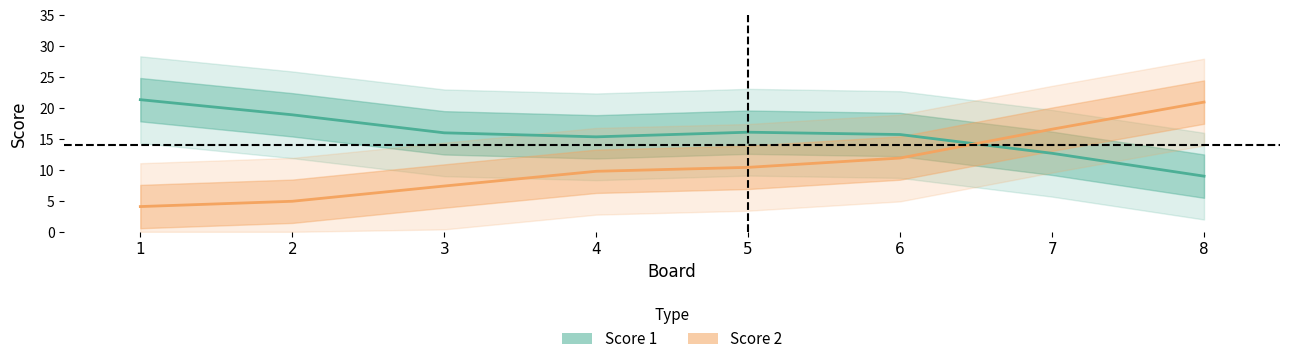

How many lines are shown in the chart?

2